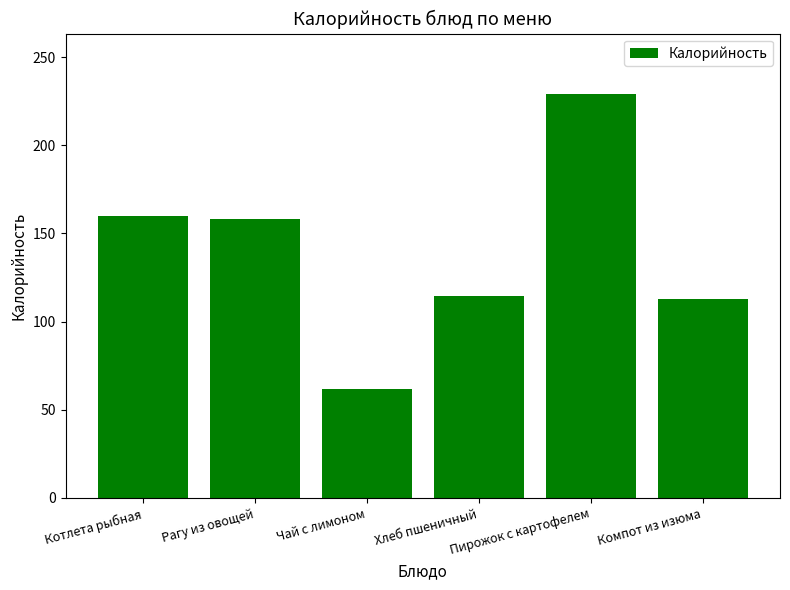

How many bars are there in total?

6